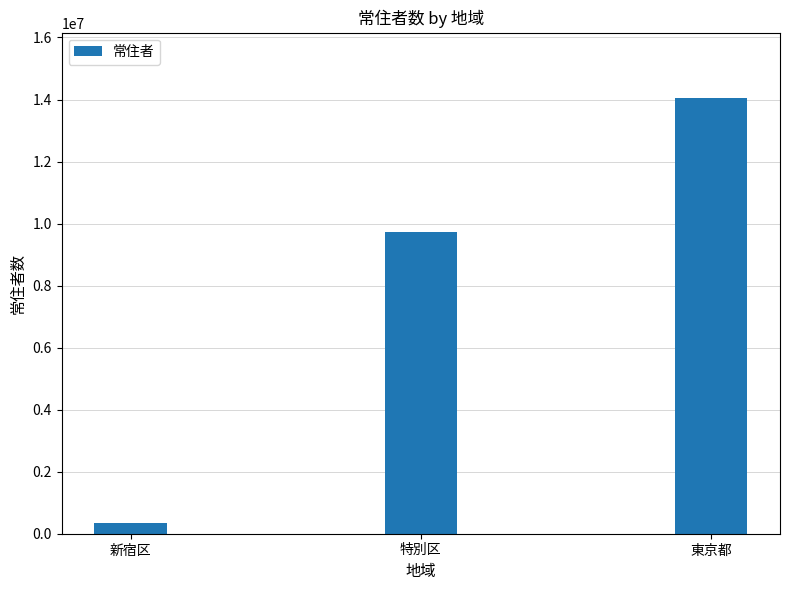

Reading left to right, what are all the values shown in this chart?

349385	9733276	14047594